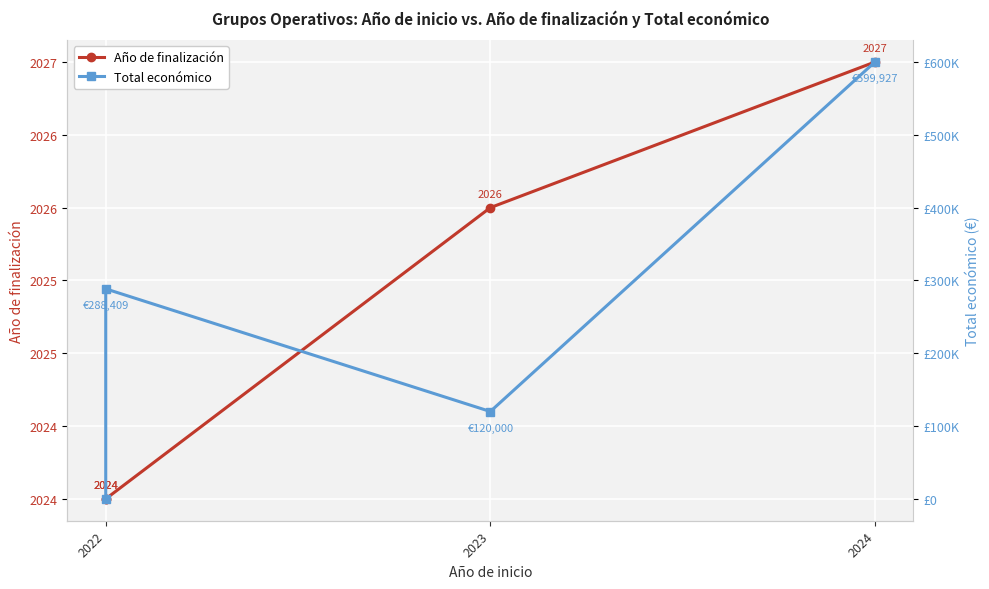

What is the difference between the maximum and minimum values in the Año de finalización series?

3